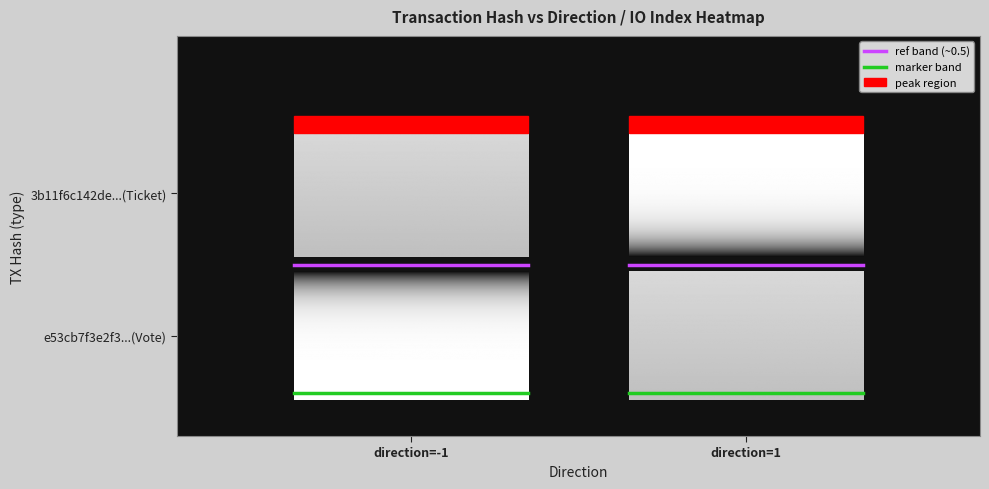

Which series has the widest spread of values?

ref band (~0.5)